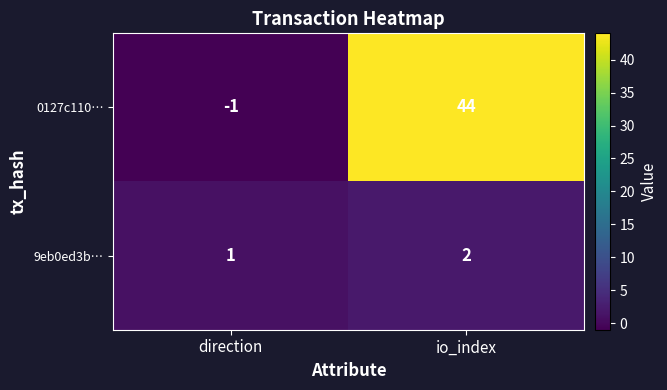

At which category is the sum across all series the highest?

io_index